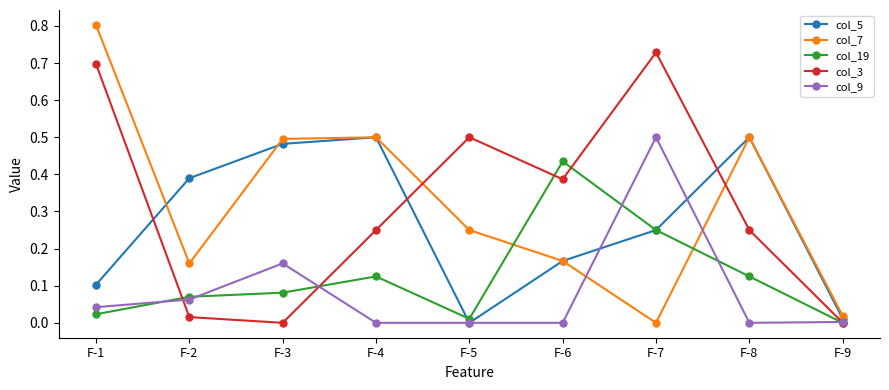

How many interior local peaks does the col_19 series have?

2